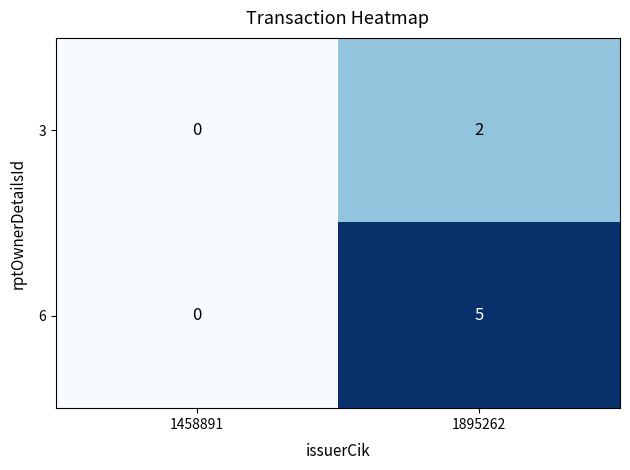

Reading left to right, what are all the values shown in this chart?

3: 1458891=0	1895262=2
6: 1458891=0	1895262=5